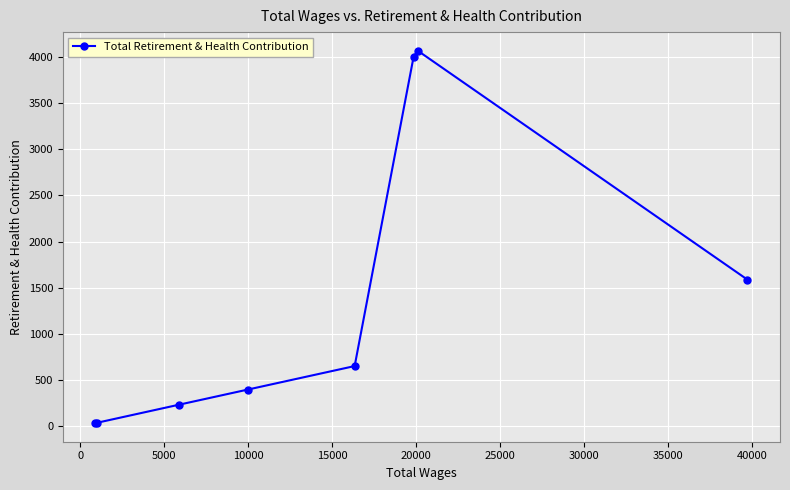

How many interior local peaks (higher than both neighbors) does the data have?

1